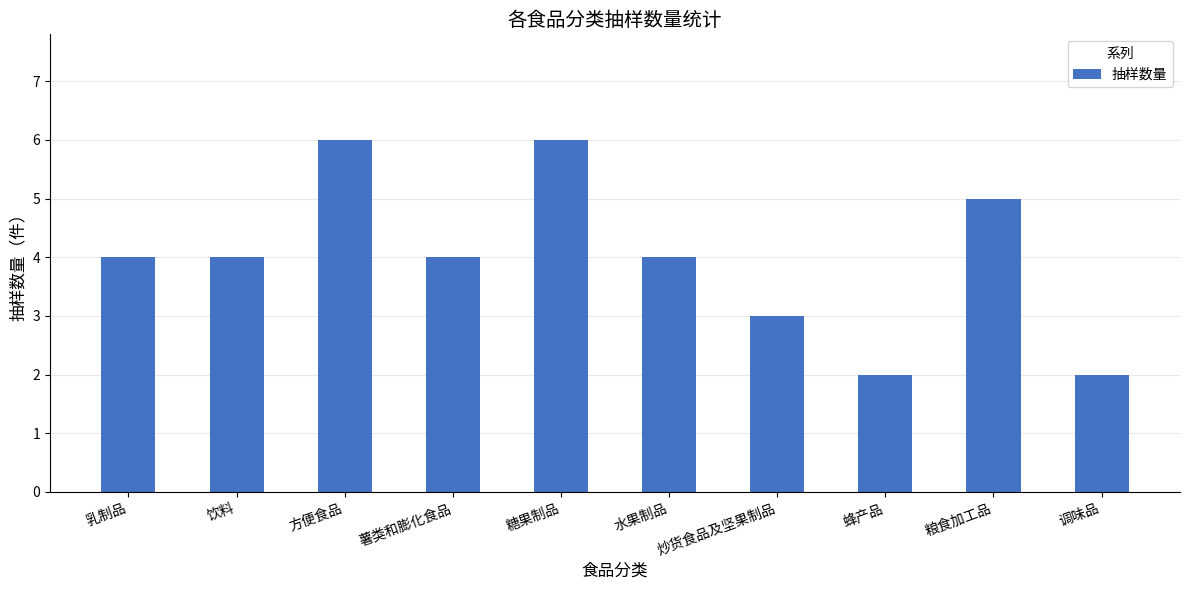

Which has a higher value, 乳制品 or 炒货食品及坚果制品?

乳制品